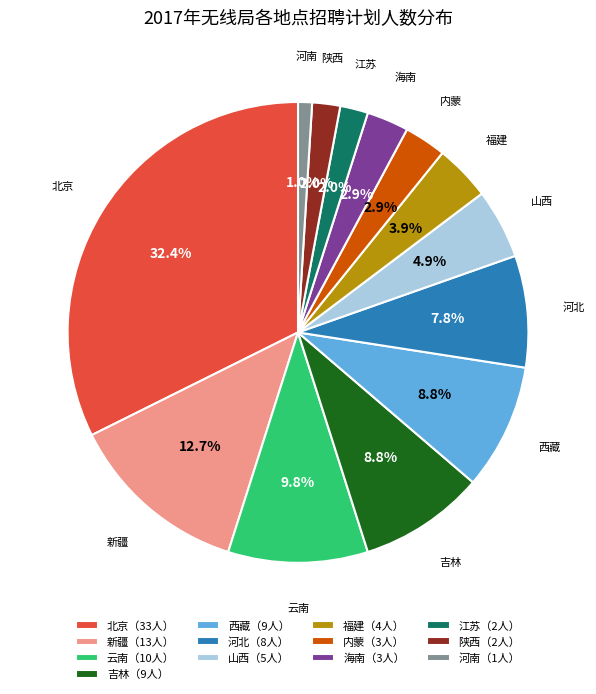

How much of the chart is everything except 北京（33人）?

67.6%